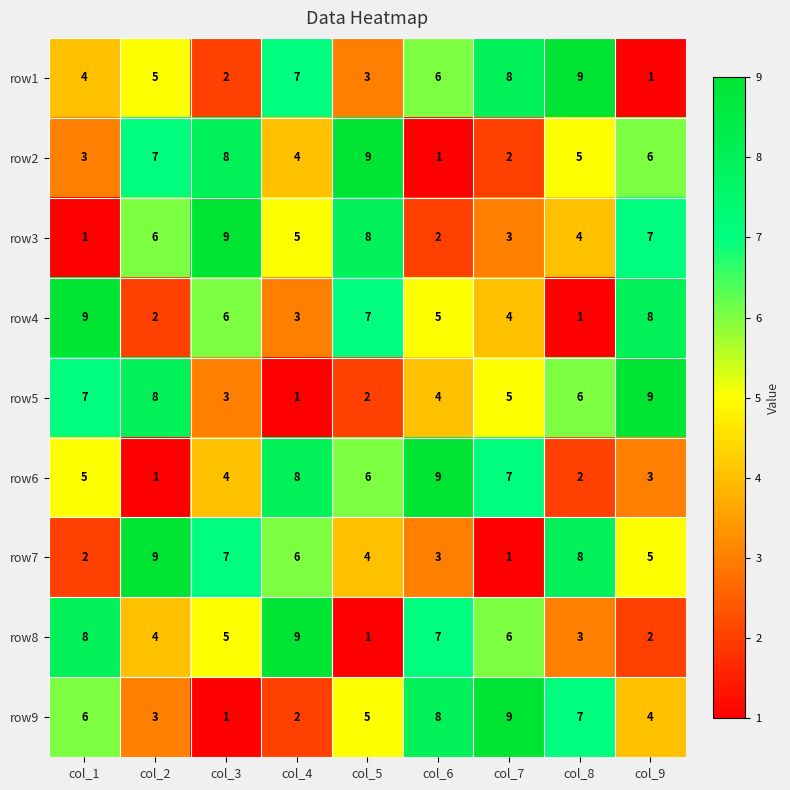

Which series changed the most between col_7 and col_8?

row7